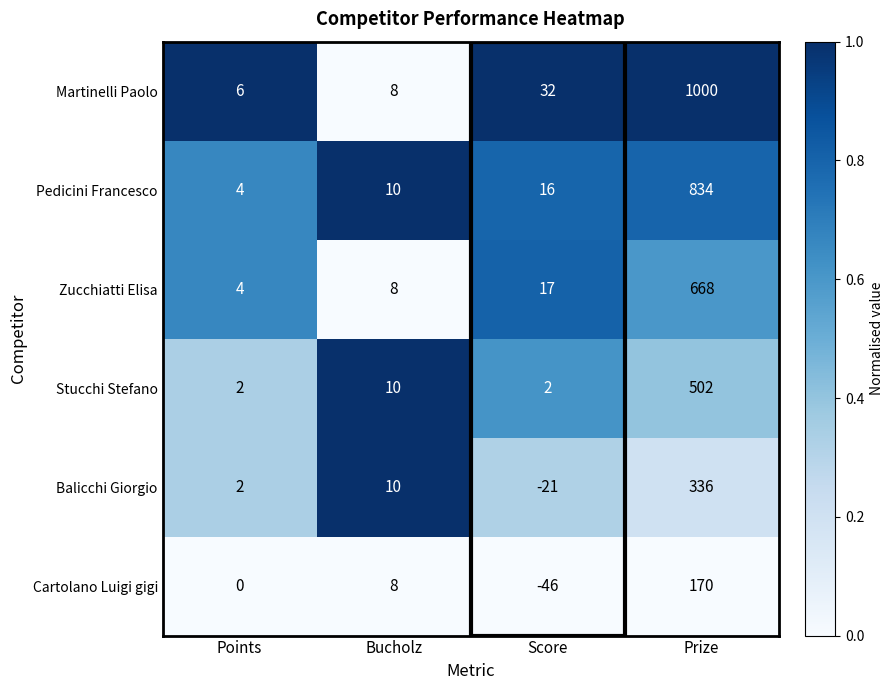

At which category is the sum across all series the highest?

Prize